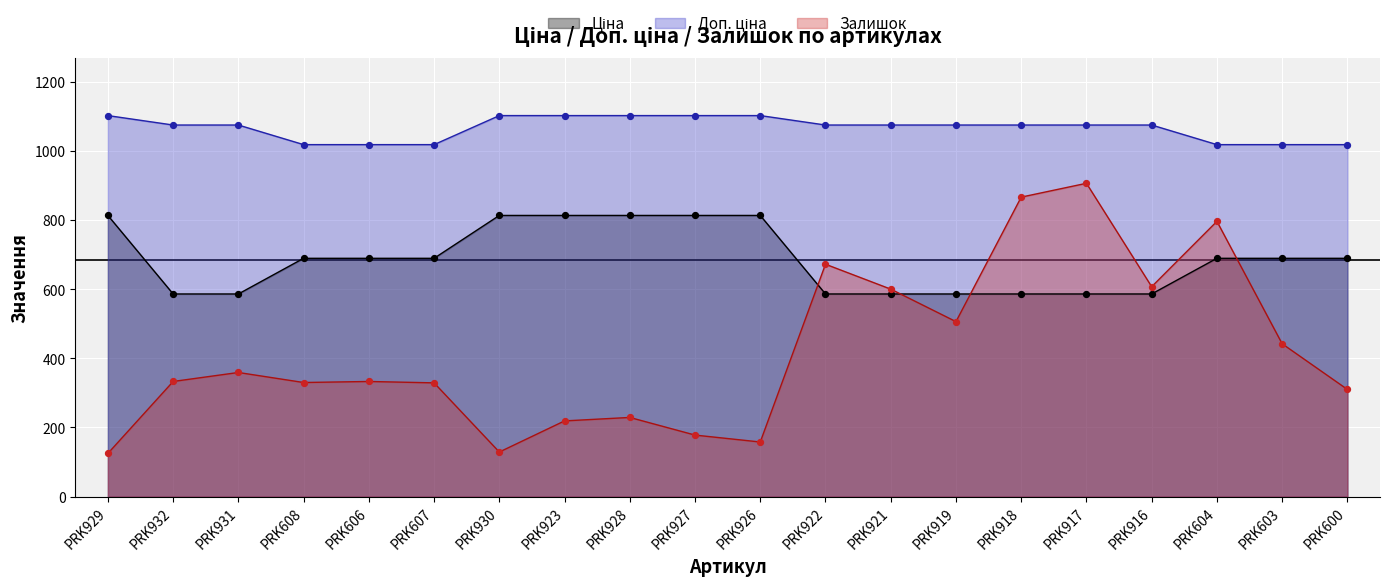

At how many categories does at least one series exceed 158?

20